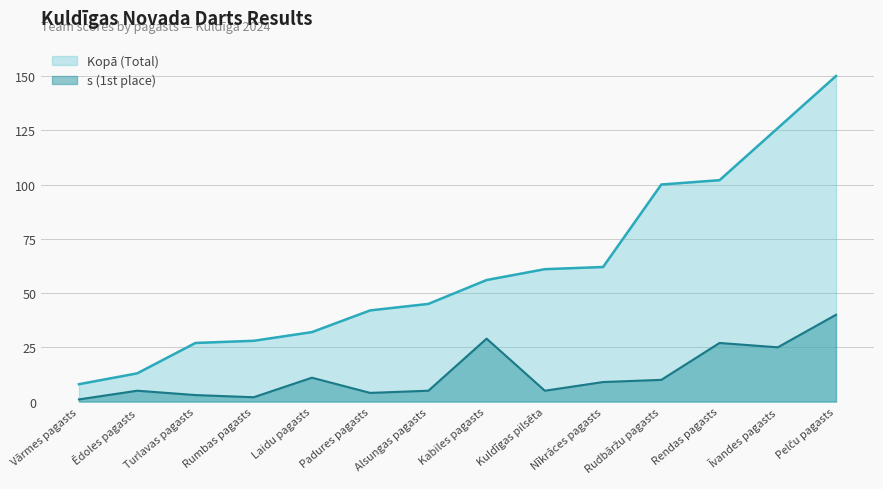

True or false: s (1st place) and Kopā (Total) cross at least once.

False